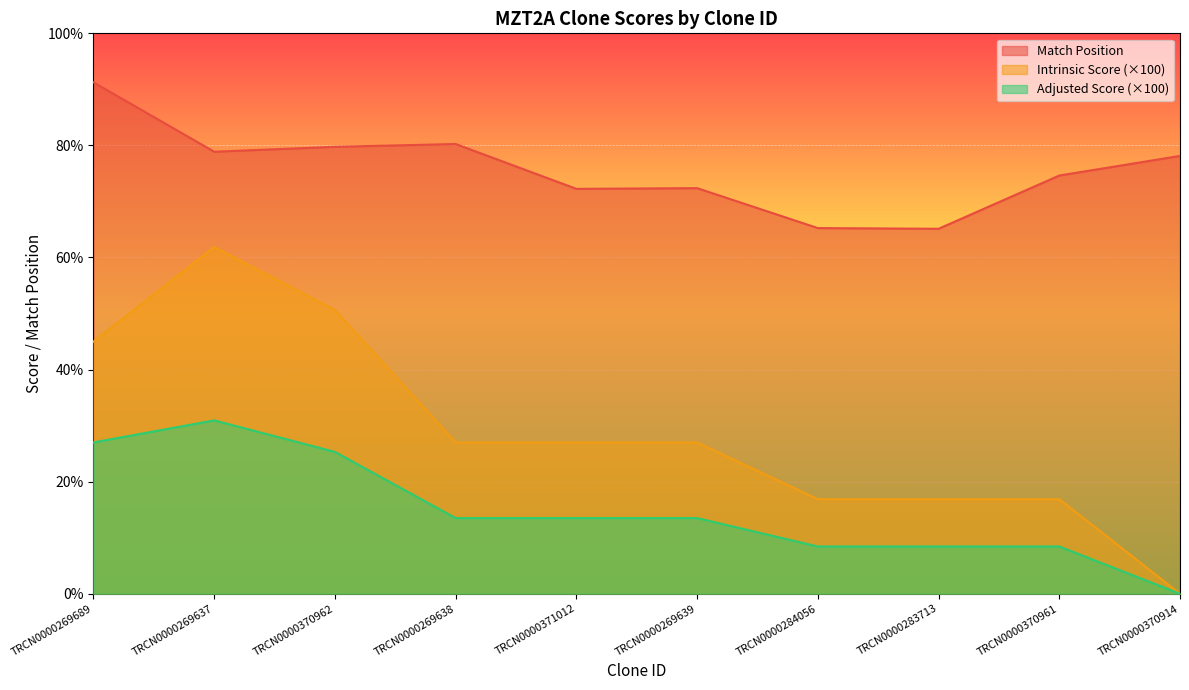

Reading right to left, extract all data points from this chart.

Match Position: 625.0	597.0	521.0	522.0	579.0	578.0	642.0	638.0	631.0	730.0
Intrinsic Score: 0.0	135.0	135.0	135.0	216.0	216.0	216.0	405.0	495.0	360.0
Adjusted Score: 0.0	67.5	67.5	67.5	108.0	108.0	108.0	202.5	247.5	216.0